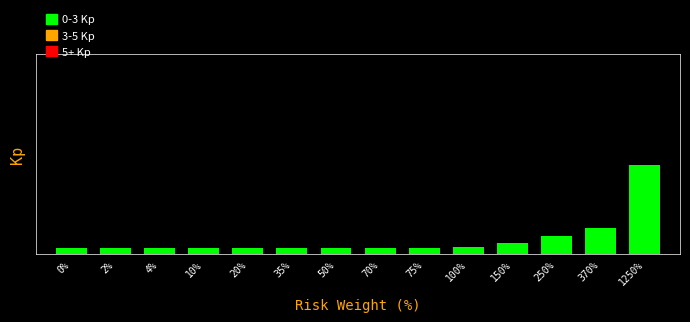

Reading left to right, list all the values displayed in this chart.

0%=0.3	2%=0.3	4%=0.3	10%=0.3	20%=0.3	35%=0.3	50%=0.3	70%=0.3	75%=0.3	100%=0.3	150%=0.5	250%=0.8	370%=1.2	1250%=4.0